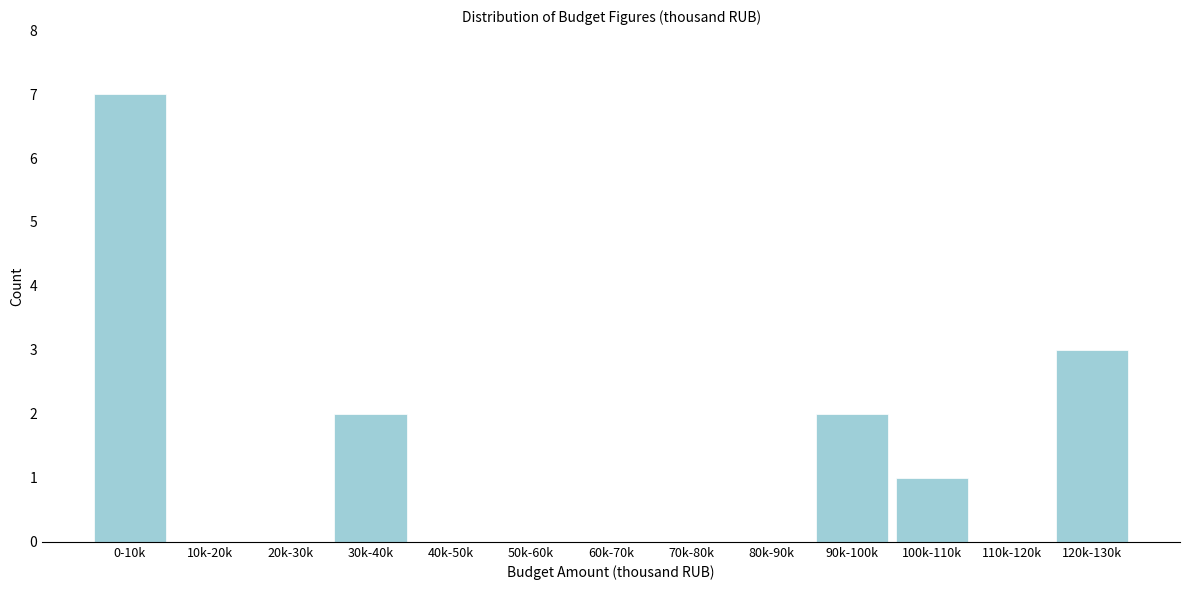

Reading left to right, what are all the values shown in this chart?

0-10k=7	10k-20k=0	20k-30k=0	30k-40k=2	40k-50k=0	50k-60k=0	60k-70k=0	70k-80k=0	80k-90k=0	90k-100k=2	100k-110k=1	110k-120k=0	120k-130k=3